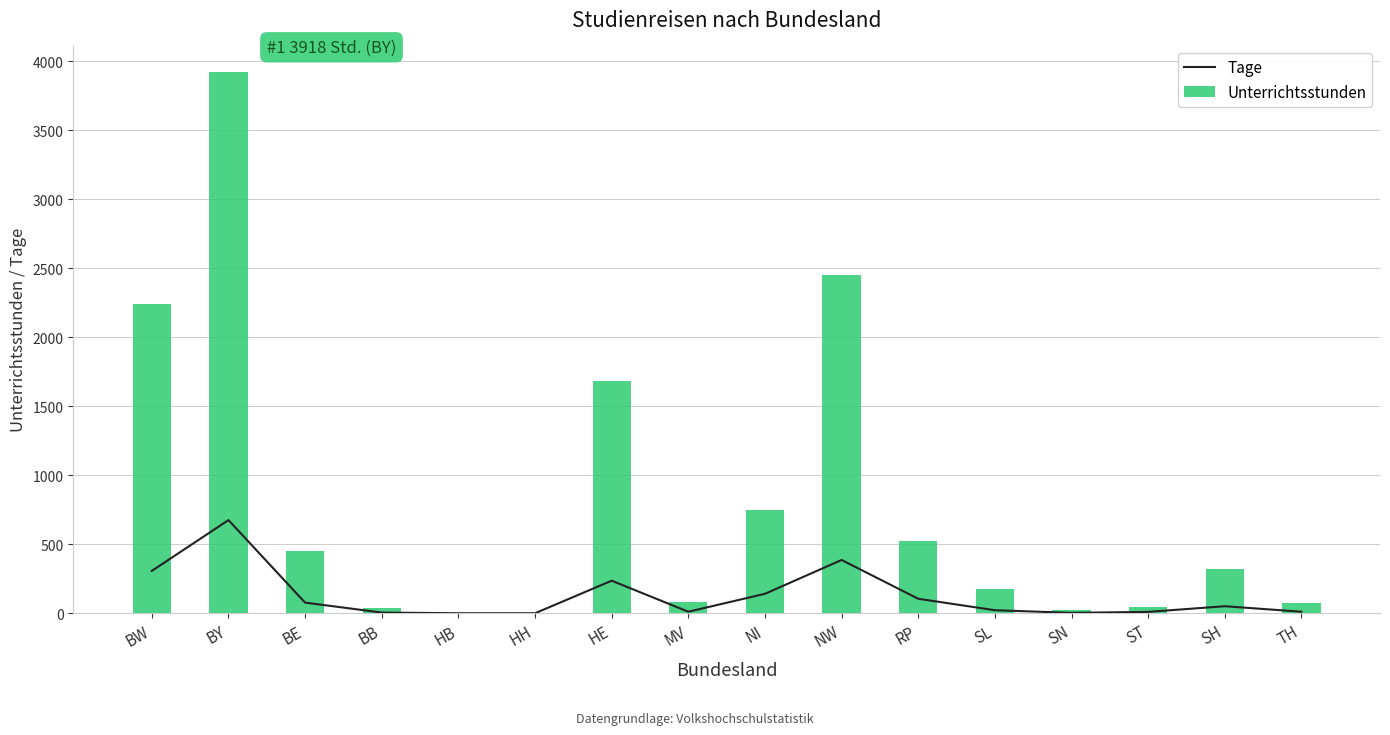

How many data points in Tage are less than 51?

8